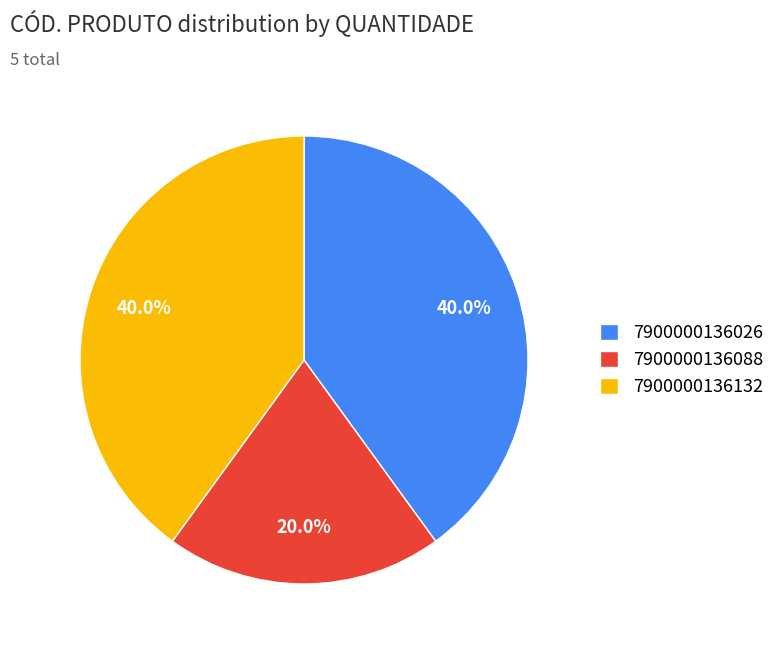

Which category has the smallest portion of the pie?

7900000136088